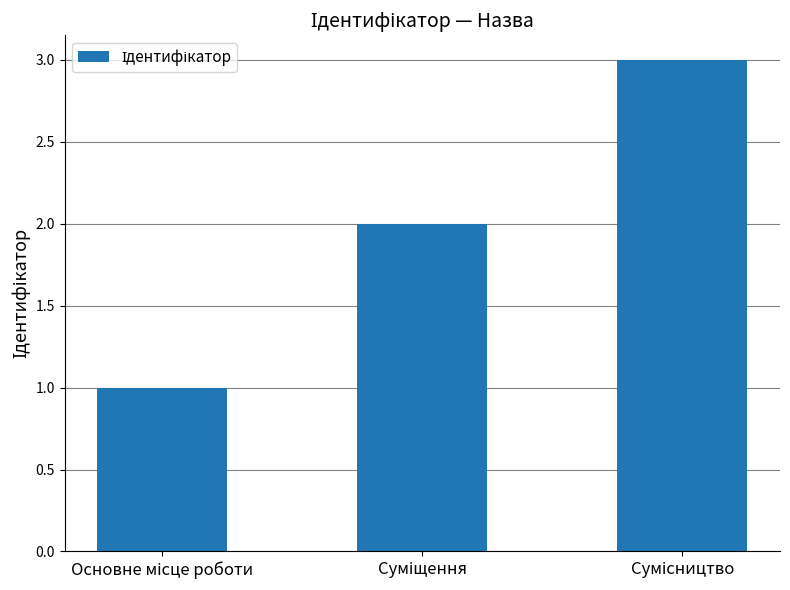

What is the maximum value shown in the chart?

3